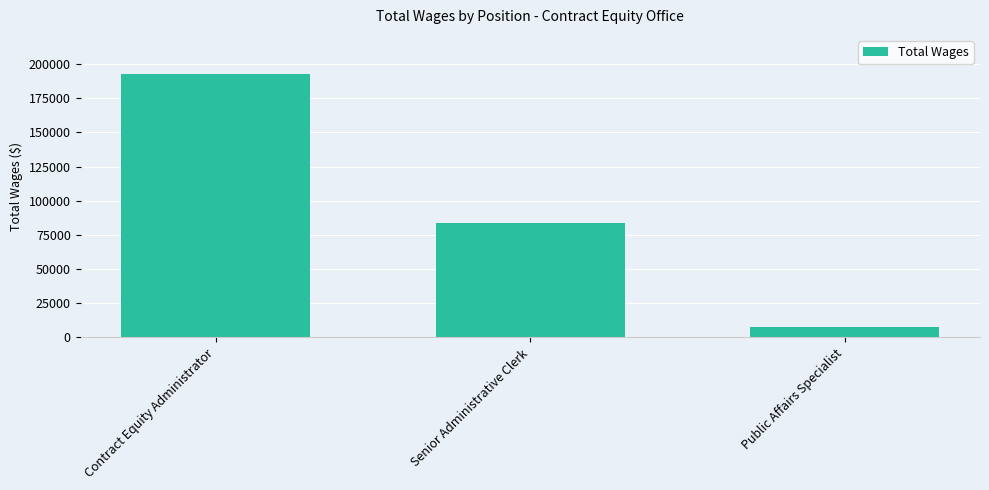

How many series are shown in this chart?

1